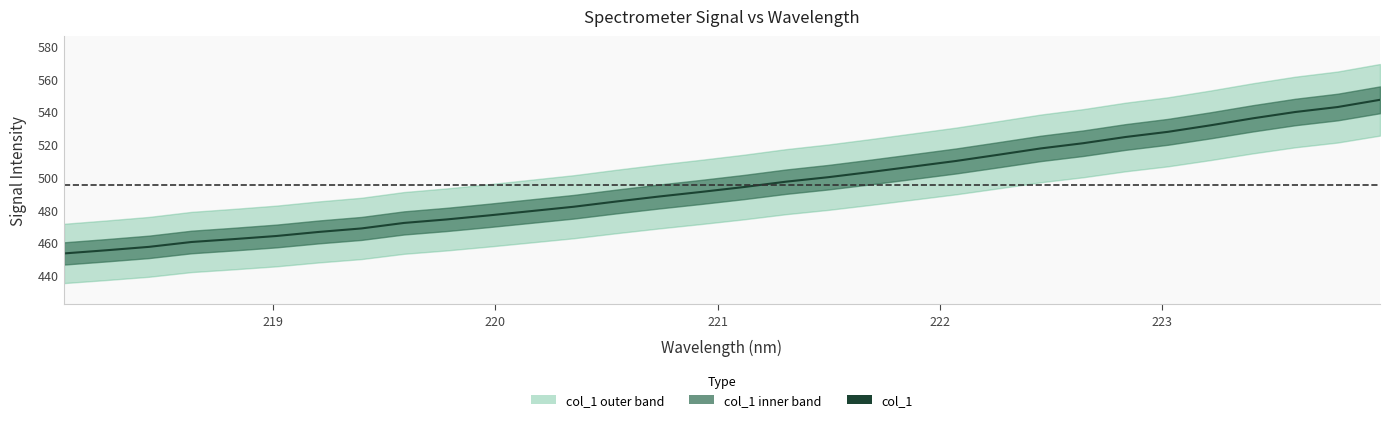

What is the value of the 30th point from the left?

539.8